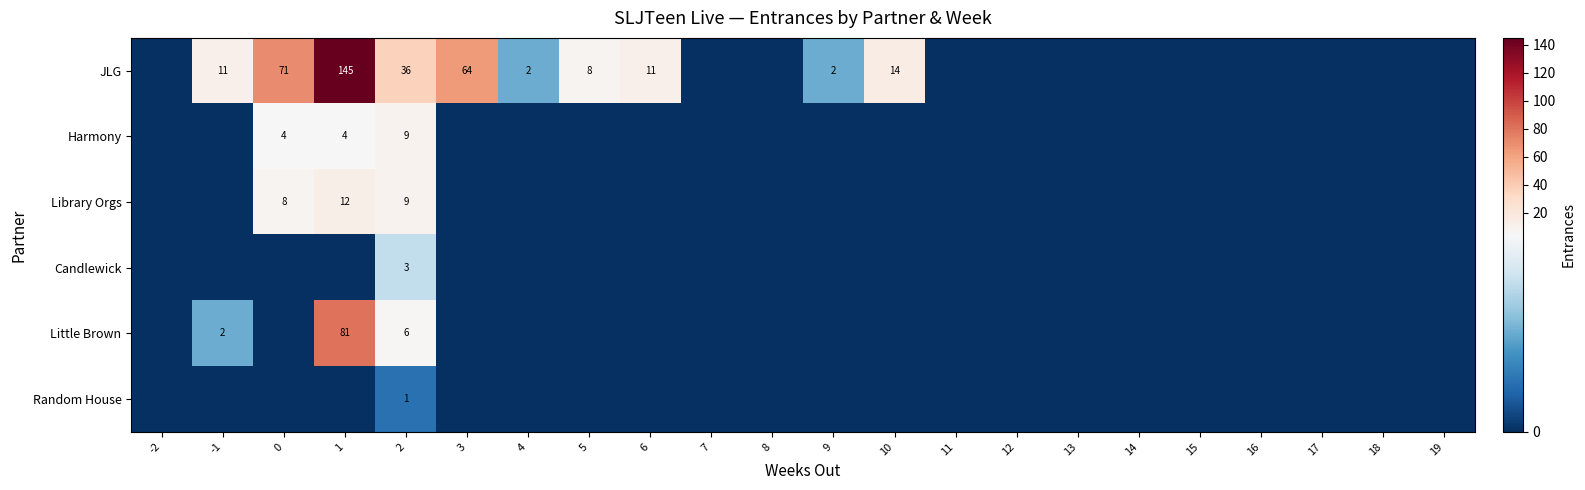

At -2, list the series in order from largest to smallest.

JLG, Harmony, Library Orgs, Candlewick, Little Brown, Random House